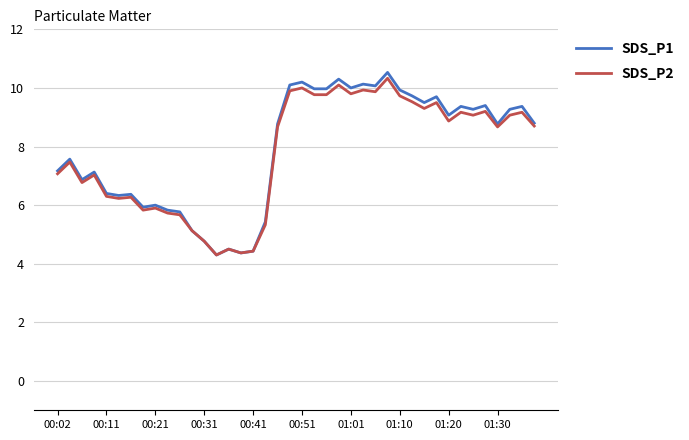

What is the maximum value for SDS_P1?

10.5